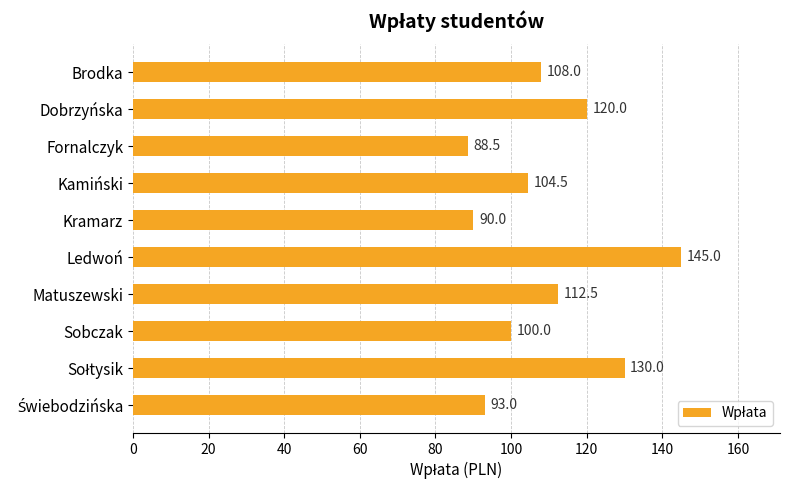

True or false: the data shows 108.0 at Brodka.

True